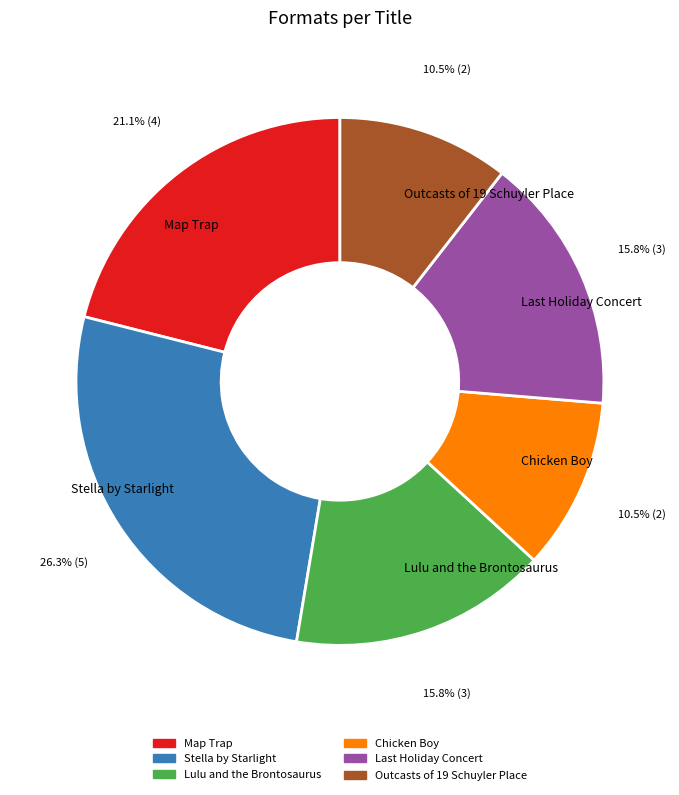

Do Stella by Starlight and Outcasts of 19 Schuyler Place together represent more than half of the pie?

No